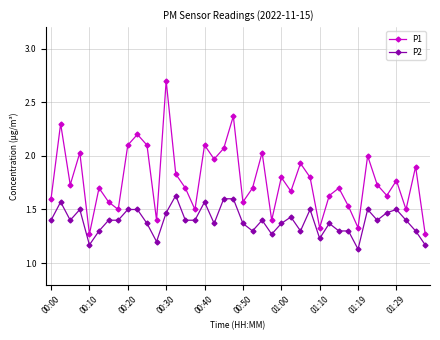

True or false: P1 has more than 0 points higher than both neighbors.

True